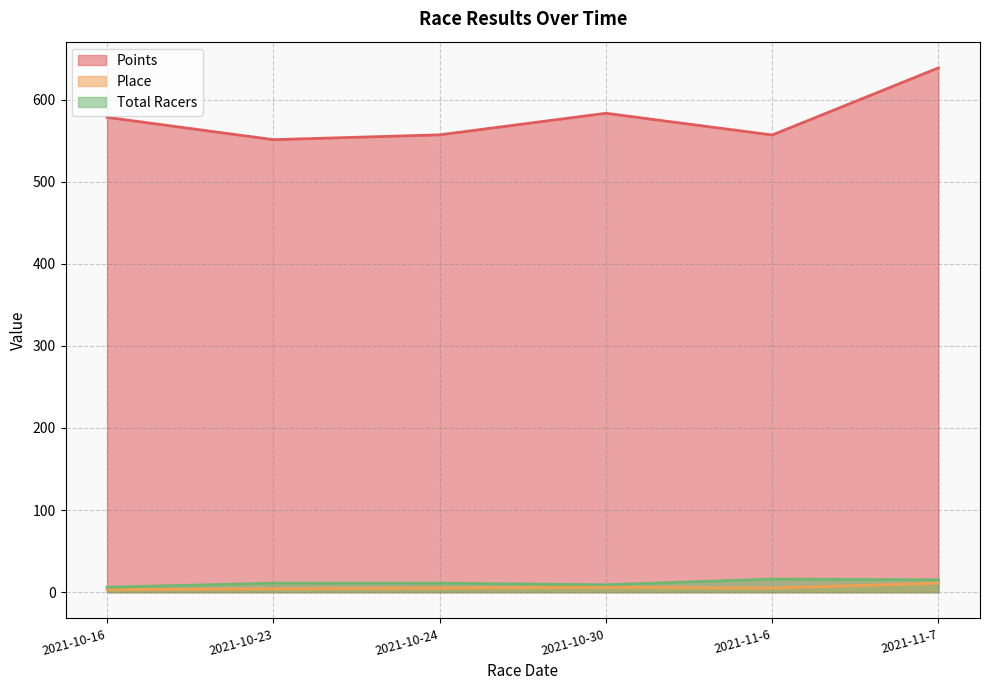

What is the maximum value for Points?

638.6